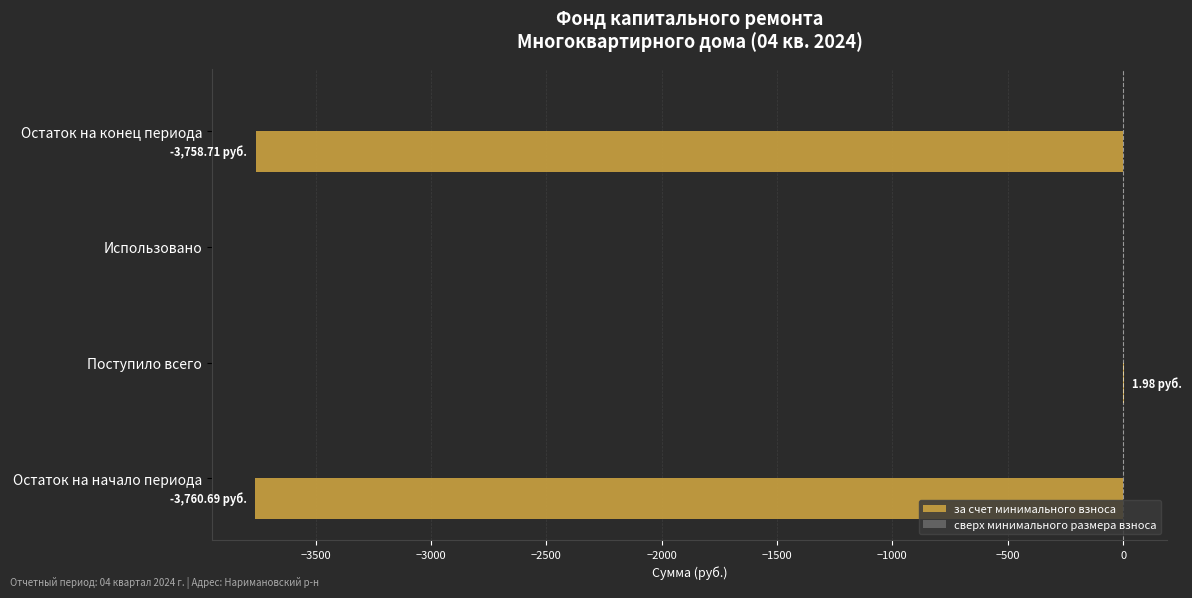

Between Остаток на начало периода and Использовано, which is larger?

Использовано